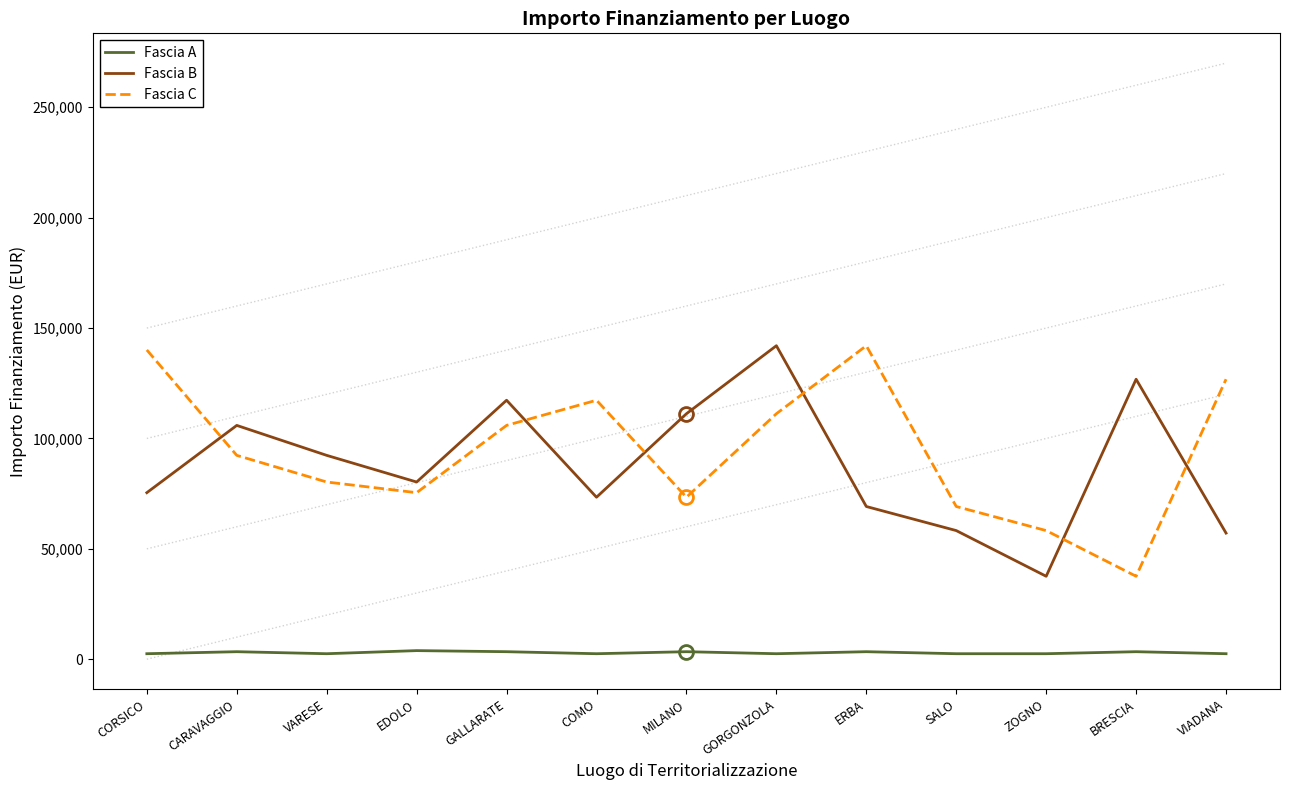

What is the difference between the Fascia C values at CORSICO and CARAVAGGIO?

47745.6